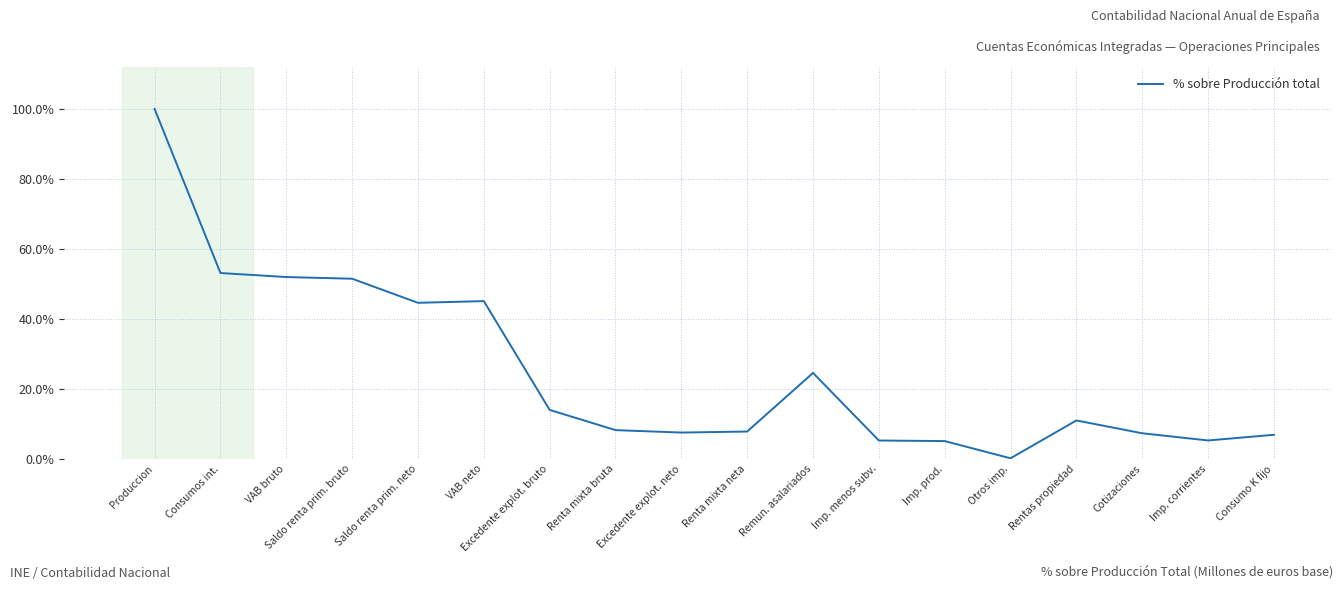

Read the value at Renta mixta neta.

7.8